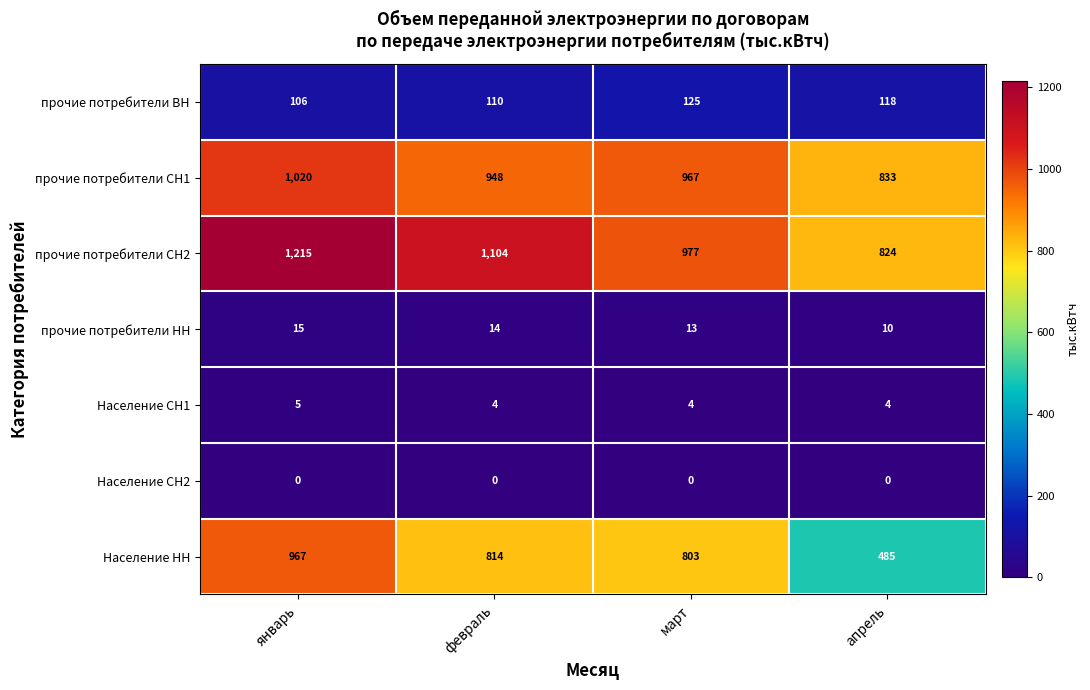

Reading right to left, list all the values displayed in this chart.

прочие потребители ВН: 118	125	110	106
прочие потребители СН1: 833	967	948	1020
прочие потребители СН2: 824	977	1104	1215
прочие потребители НН: 10	13	14	15
Население СН1: 4	4	4	5
Население СН2: 0	0	0	0
Население НН: 485	803	814	967